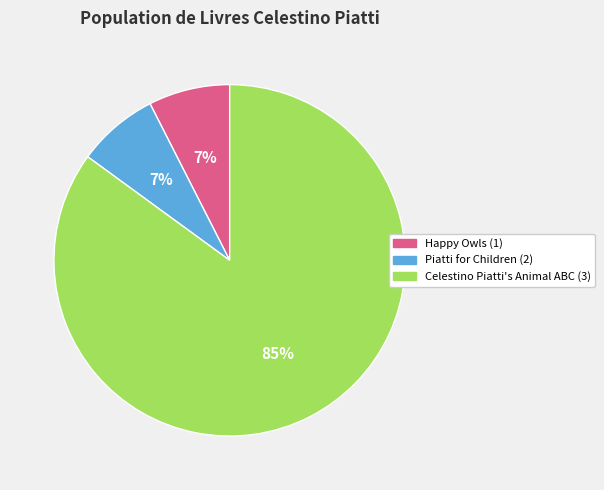

Does any single category account for the majority?

Yes